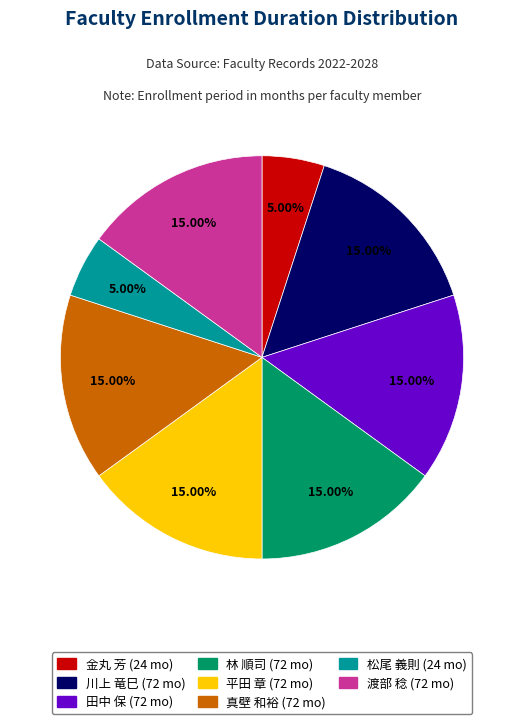

What portion of the pie excludes 渡部 稔?

85.0%